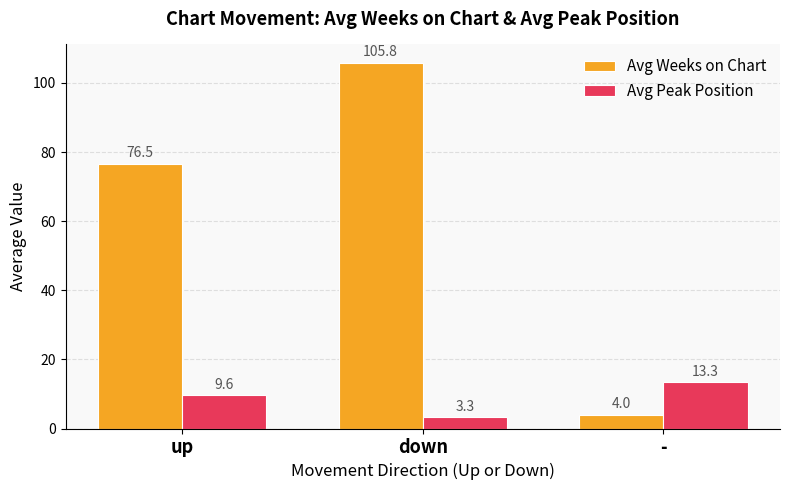

What is the value of the Avg Peak Position bar at the 2nd from the left?

3.3